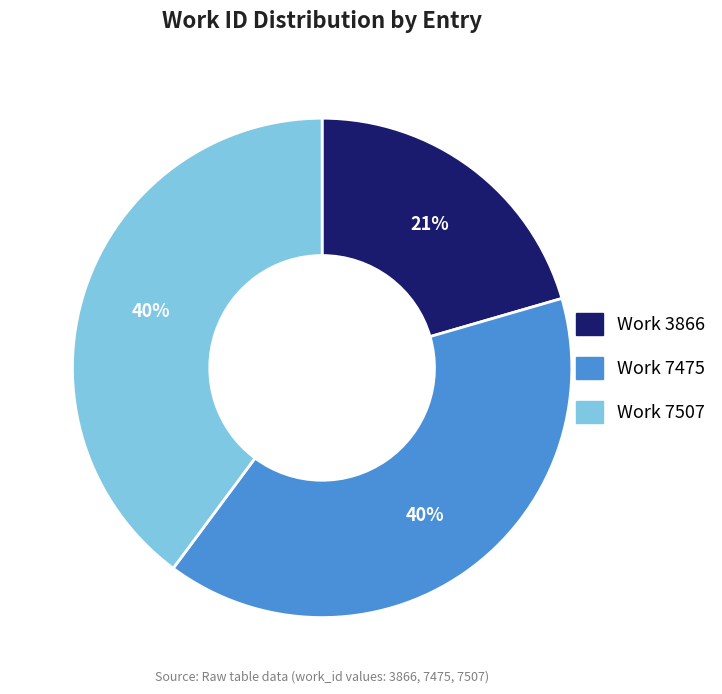

To the nearest percent, what is the combined percentage of Work 7507 and Work 7475?

79%